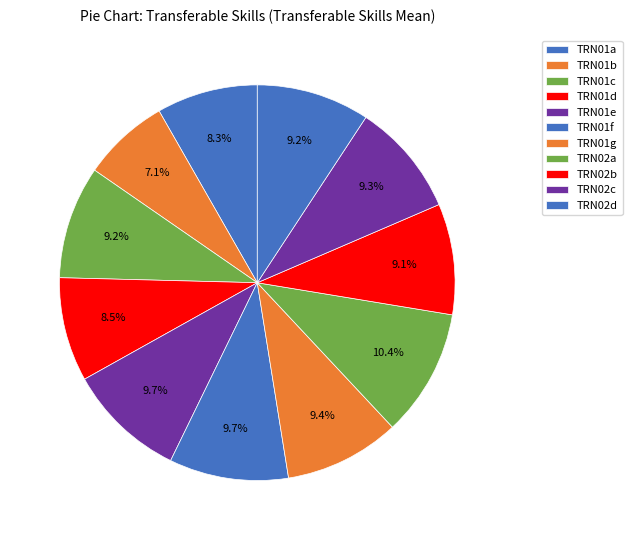

To the nearest percent, what is the difference between the TRN01g and TRN01a slice percentages?

1%